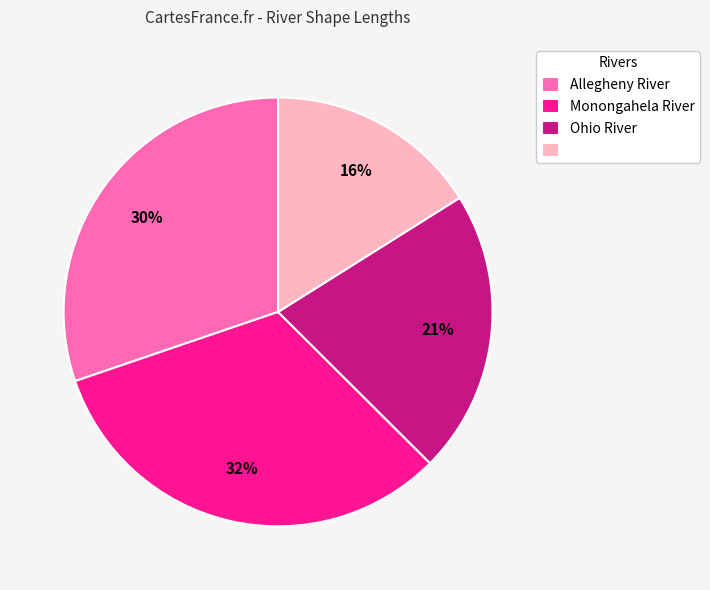

Is there a majority slice in this chart?

No